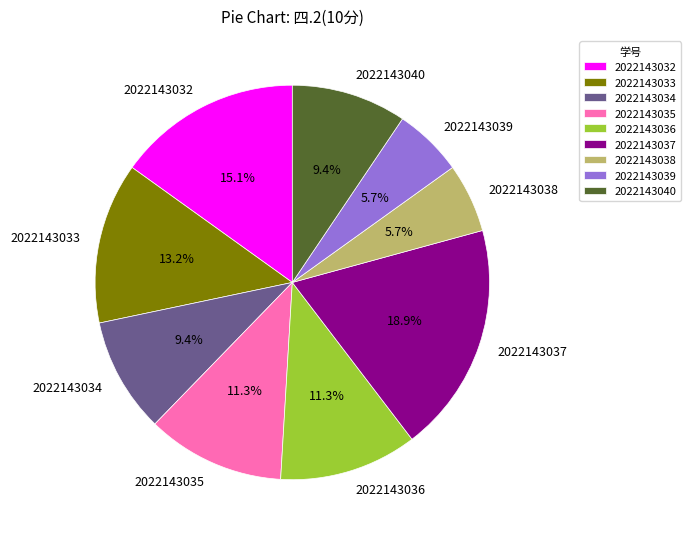

To the nearest percent, what percentage of the pie is 2022143035?

11%